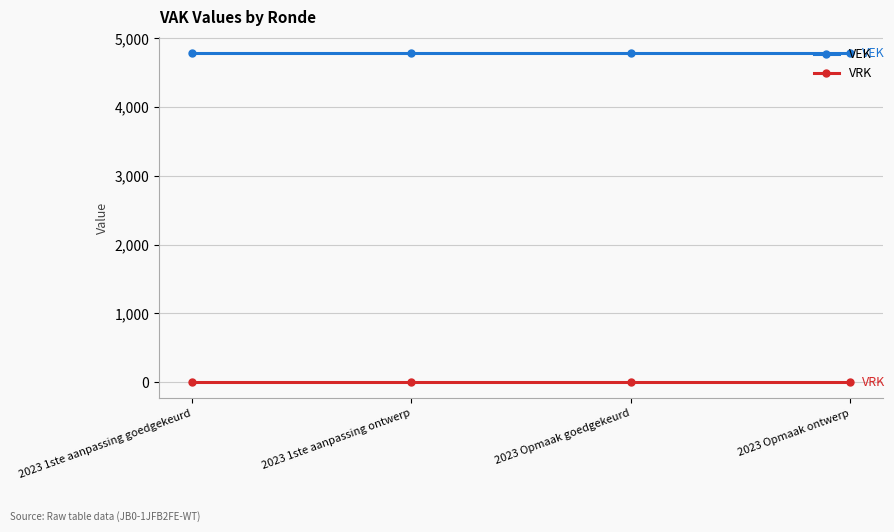

True or false: VRK and VEK intersect in this chart.

False